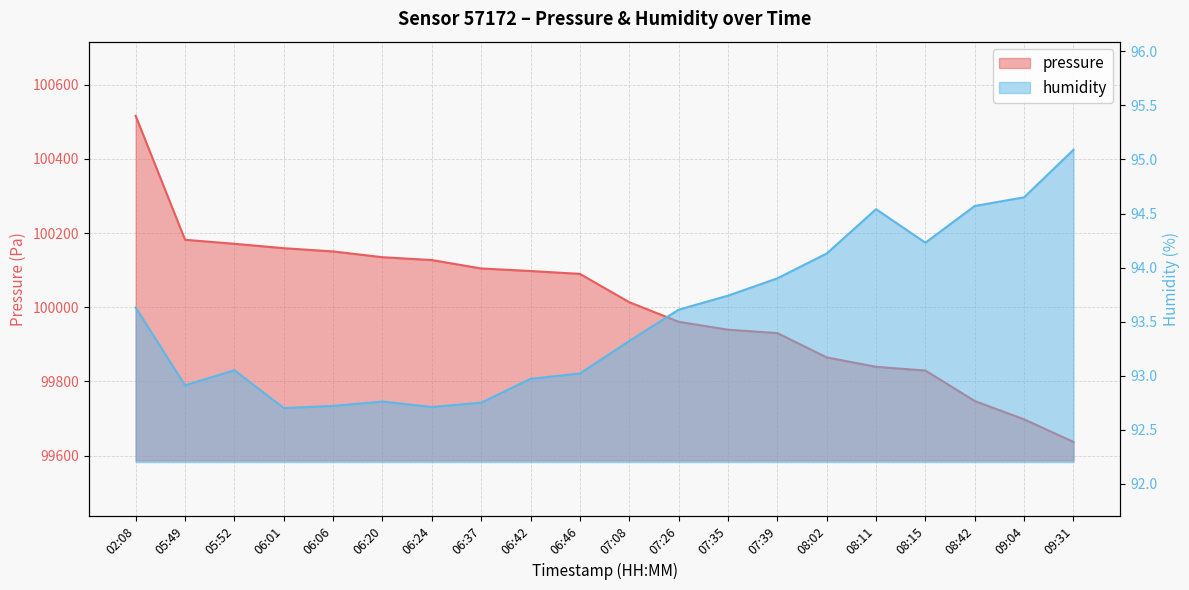

What are all the series names shown in the legend?

pressure, humidity